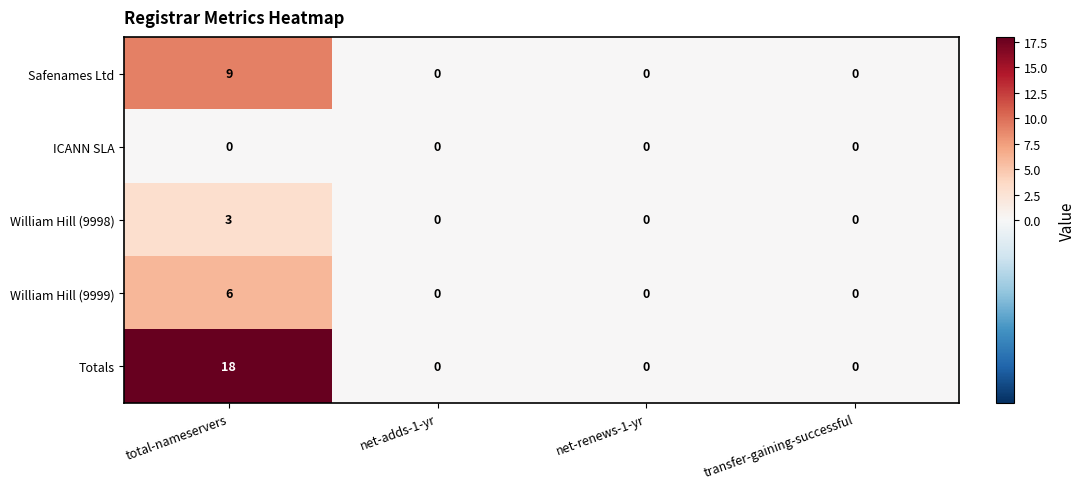

Reading left to right, transcribe all the data shown in this chart.

Safenames Ltd: 9	0	0	0
ICANN SLA: 0	0	0	0
William Hill (9998): 3	0	0	0
William Hill (9999): 6	0	0	0
Totals: 18	0	0	0